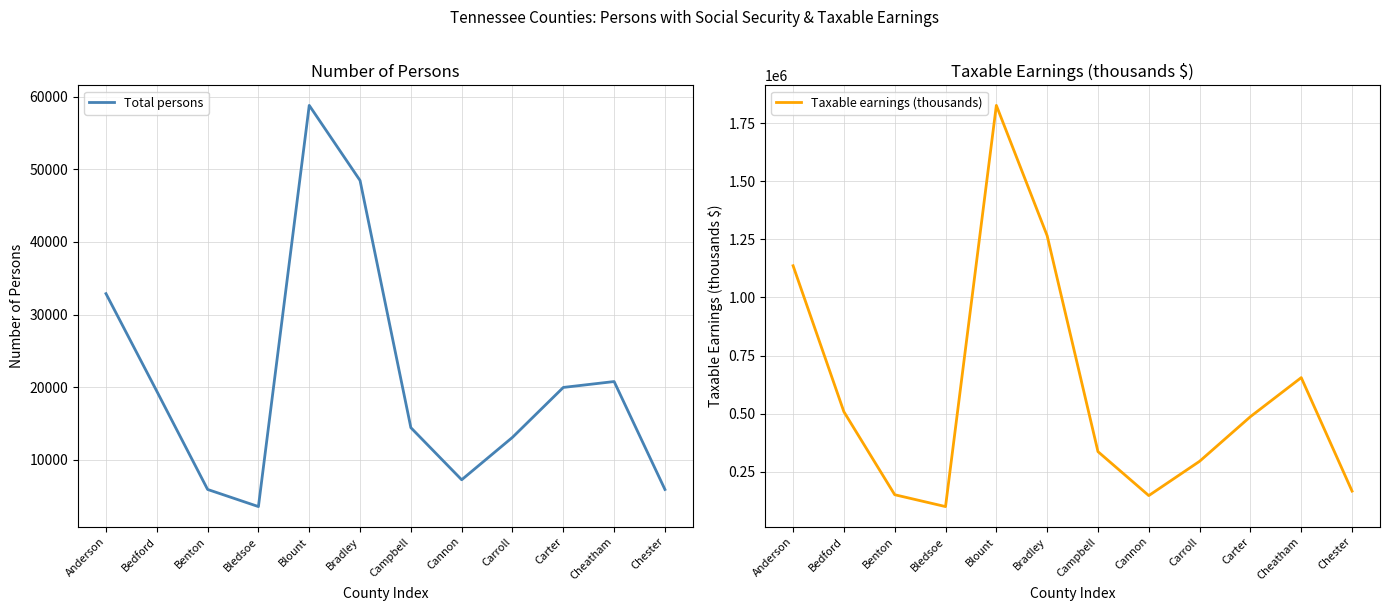

Between Bedford and Bledsoe, which series saw the biggest shift?

Taxable earnings (thousands)